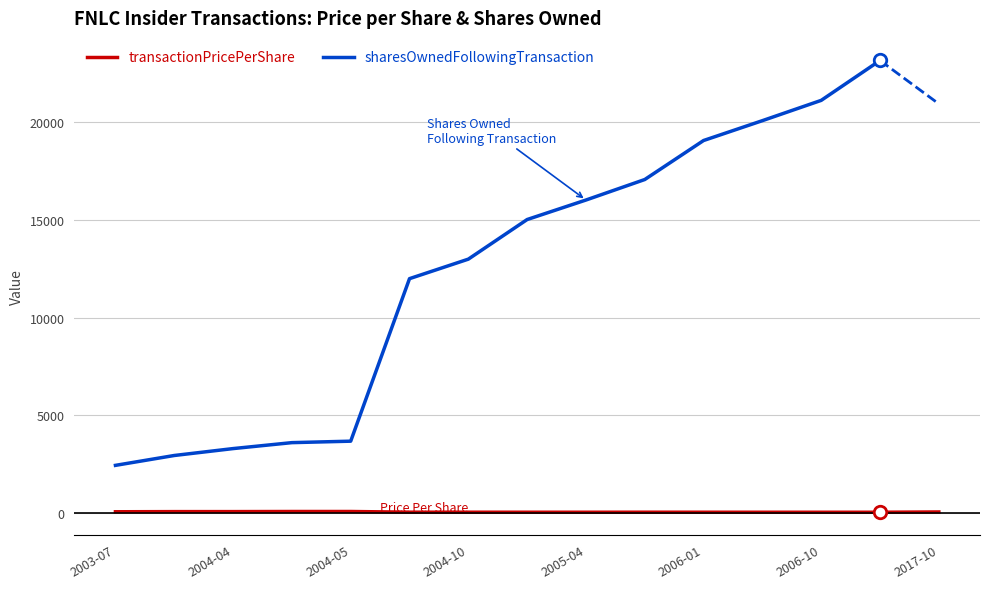

What is the value of the 6th point from the left?

19.2